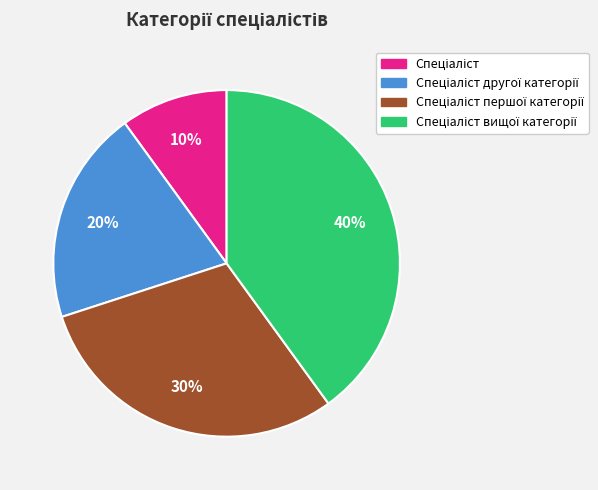

To the nearest percent, what is the average slice percentage?

25%